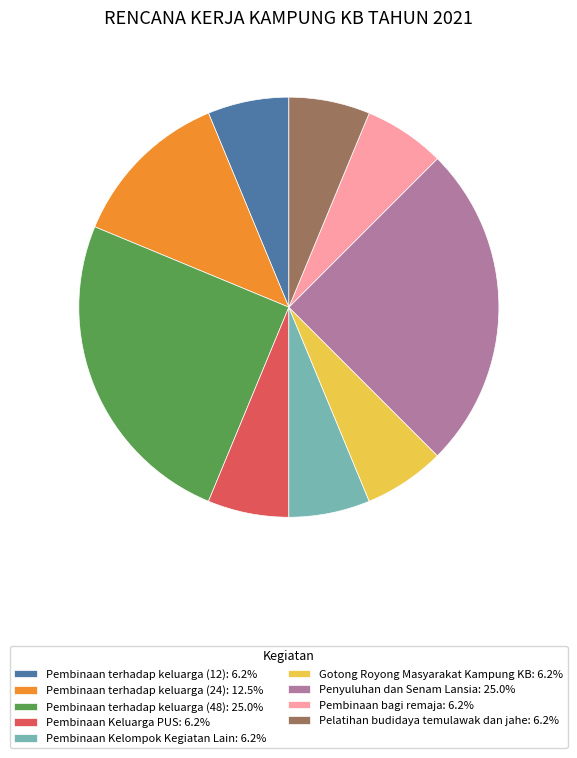

What is the ratio of the value at Penyuluhan dan Senam Lansia: 25.0% to the value at Gotong Royong Masyarakat Kampung KB: 6.2%?

4.0